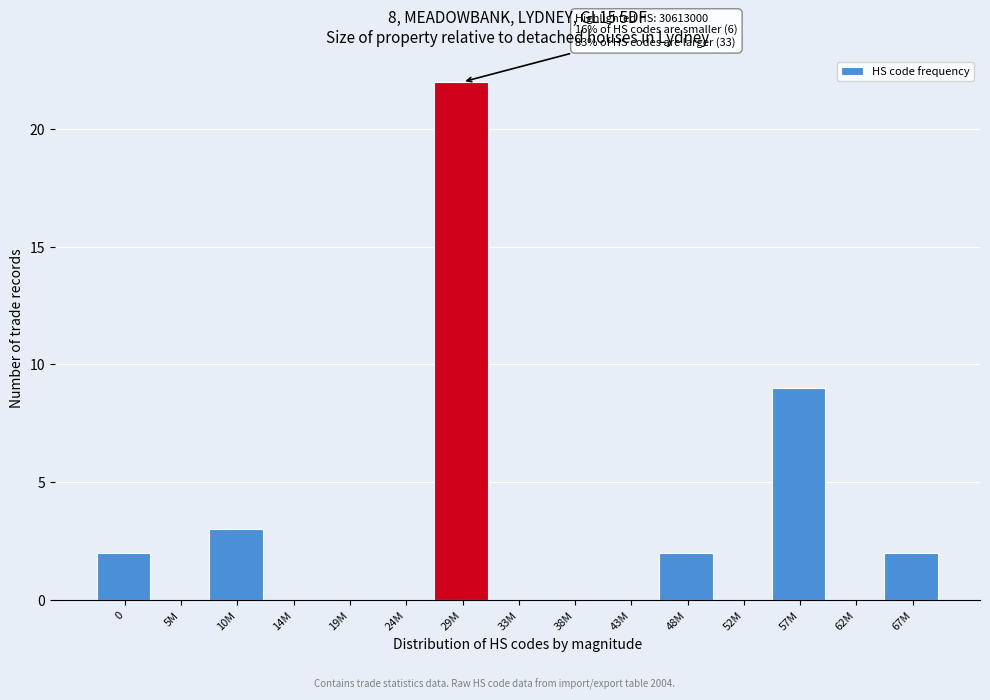

Reading right to left, transcribe all the data shown in this chart.

67M=2	62M=0	57M=9	52M=0	48M=2	43M=0	38M=0	33M=0	29M=22	24M=0	19M=0	14M=0	10M=3	5M=0	0=2